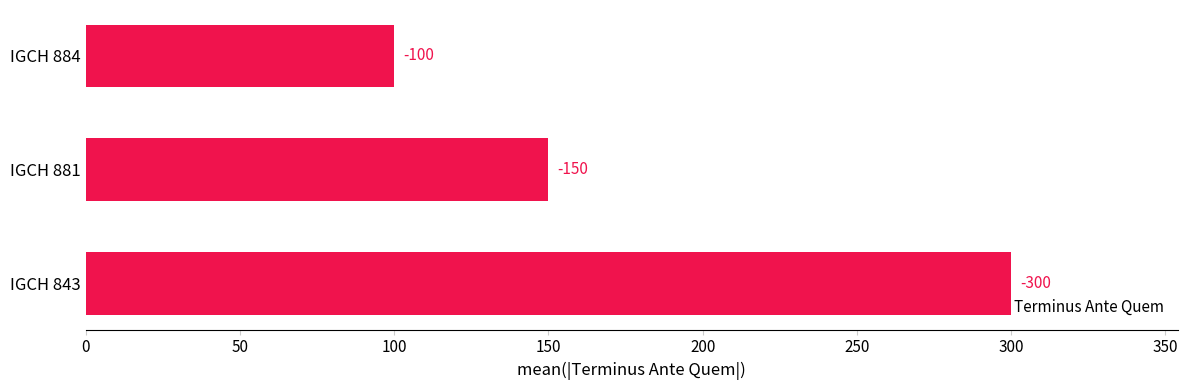

Count the values in the range 100 to 300.

3